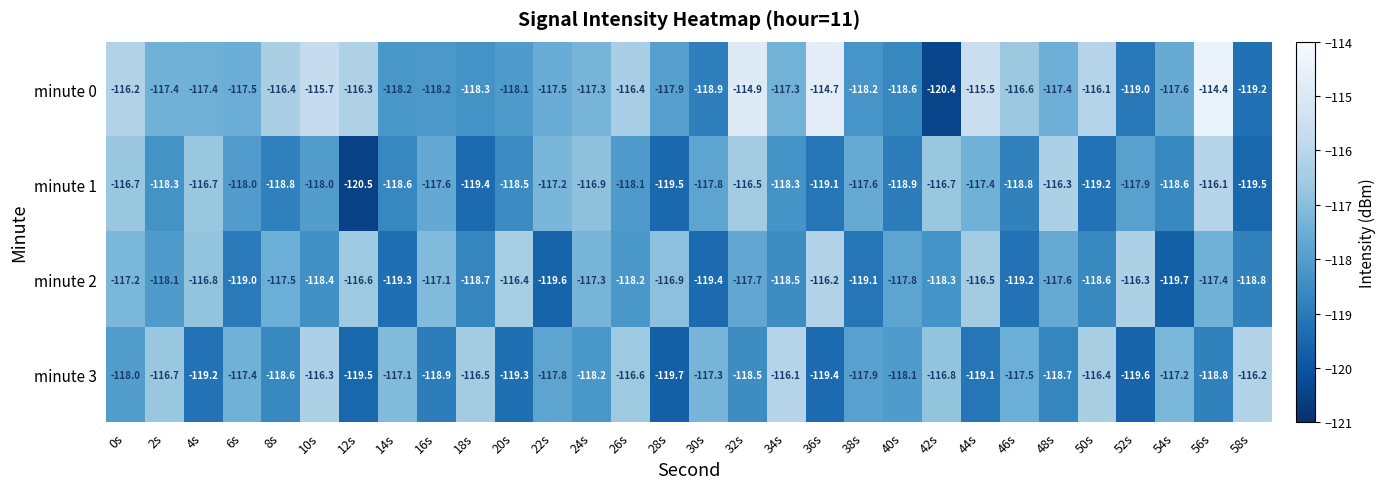

Rank the series at 50s from highest to lowest value.

minute 0, minute 3, minute 2, minute 1